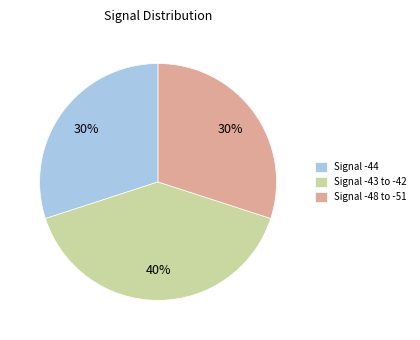

Which category has the biggest portion of the pie?

Signal -43 to -42